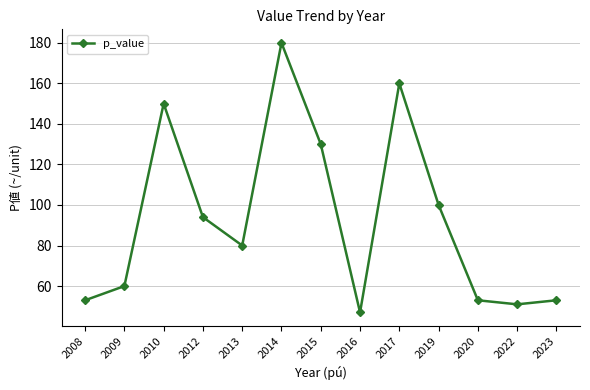

The value at 2013 is 80. True or false?

True